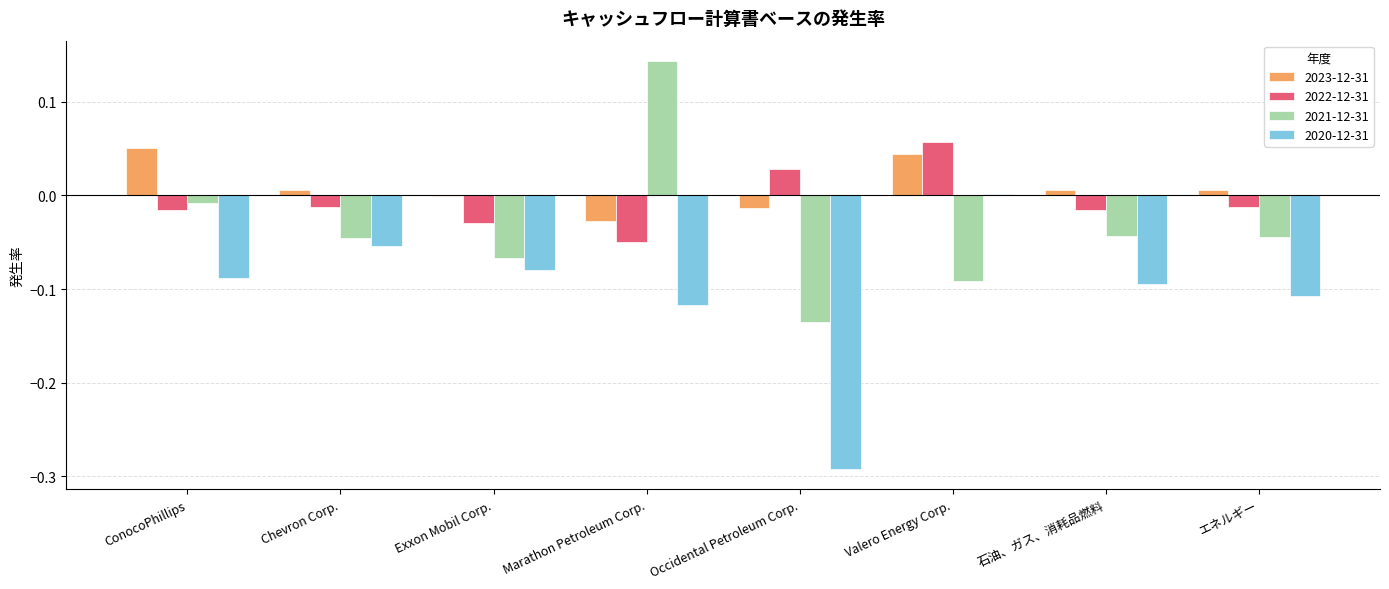

Where is 2020-12-31 nearest to the value 0?

Valero Energy Corp.